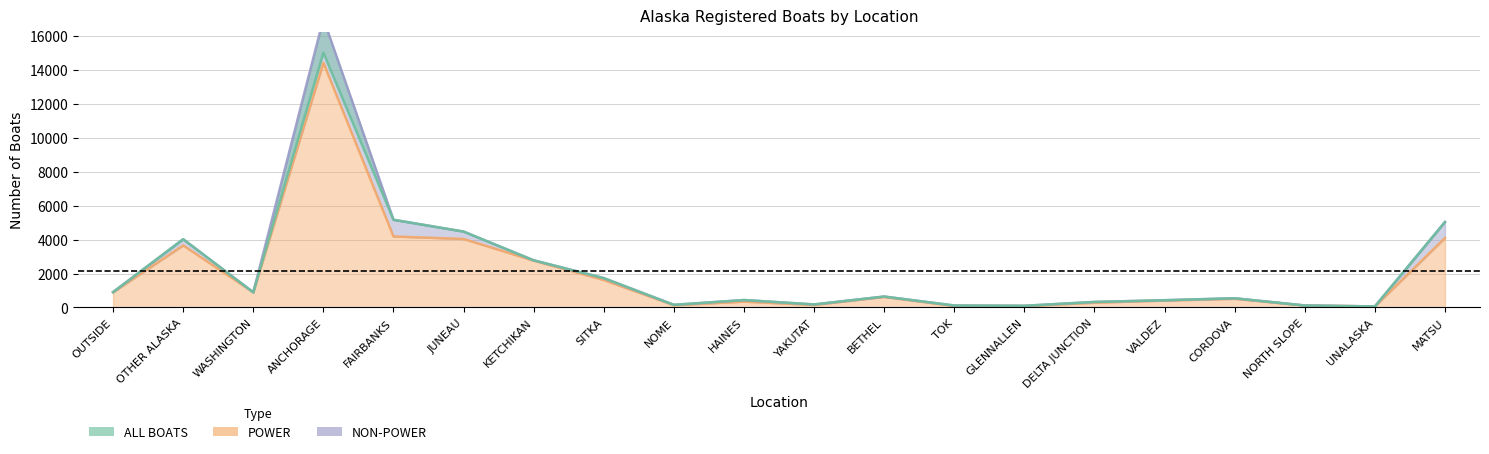

Which label corresponds to the largest value in the chart?

ANCHORAGE